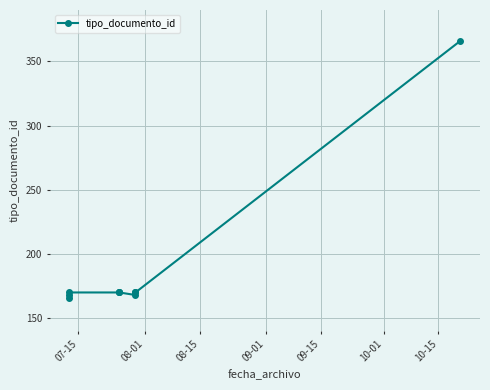

What is the minimum value shown in the chart?

166